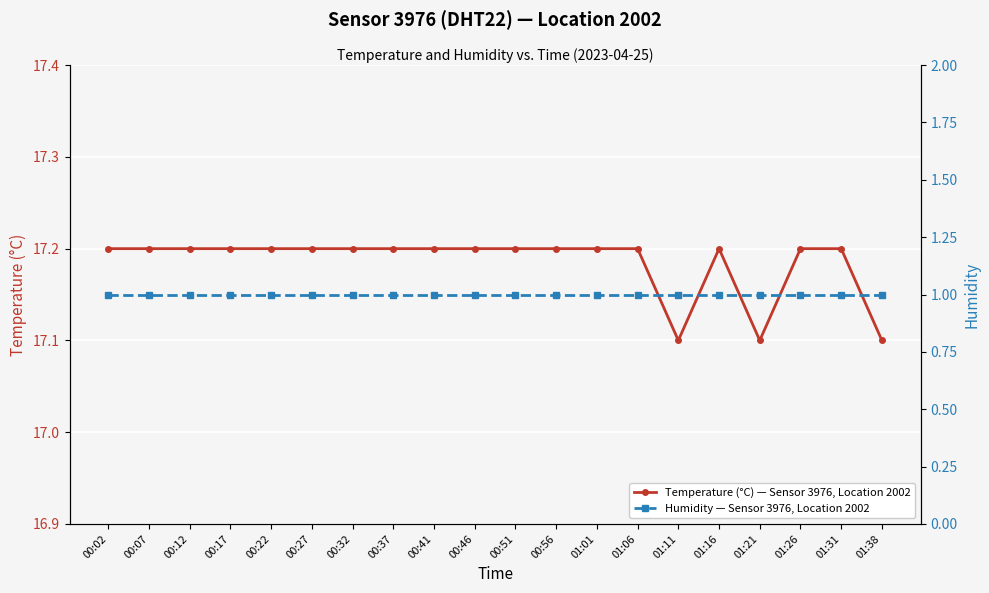

At which label does Humidity — Sensor 3976, Location 2002 reach its minimum?

00:02